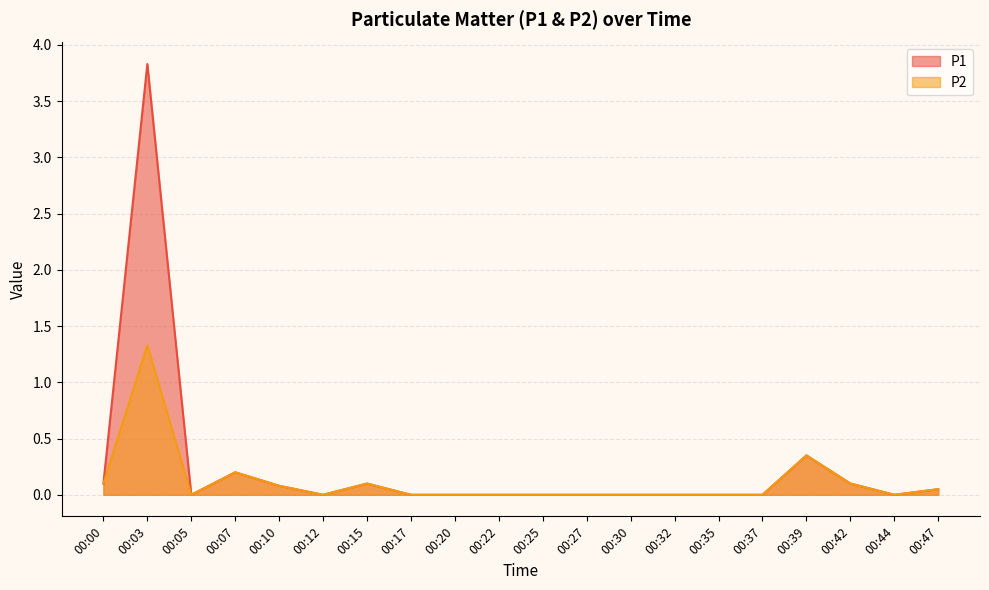

What is the average value of the P1 series?

0.2